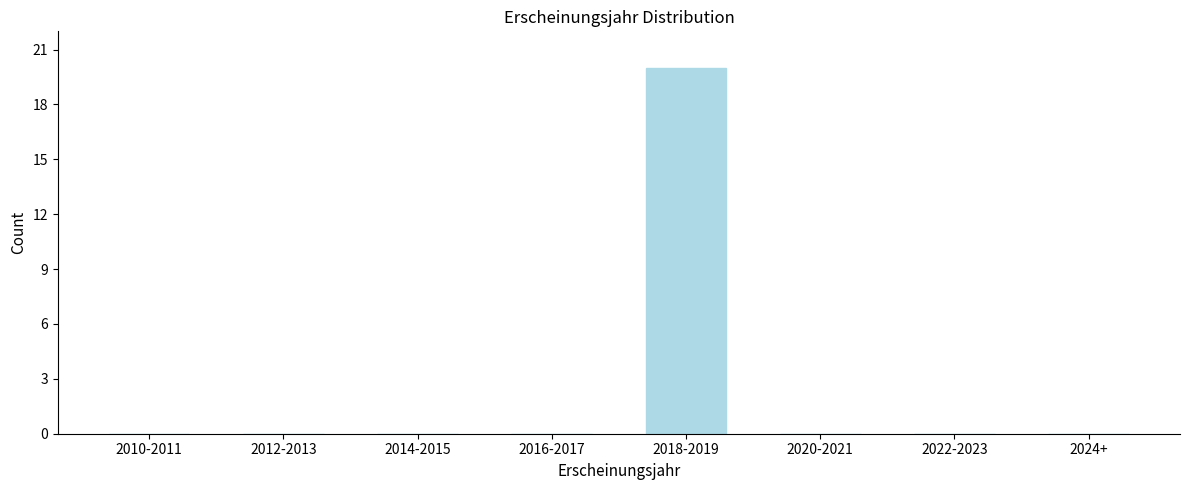

Reading right to left, what are all the values shown in this chart?

2024+=0	2022-2023=0	2020-2021=0	2018-2019=20	2016-2017=0	2014-2015=0	2012-2013=0	2010-2011=0